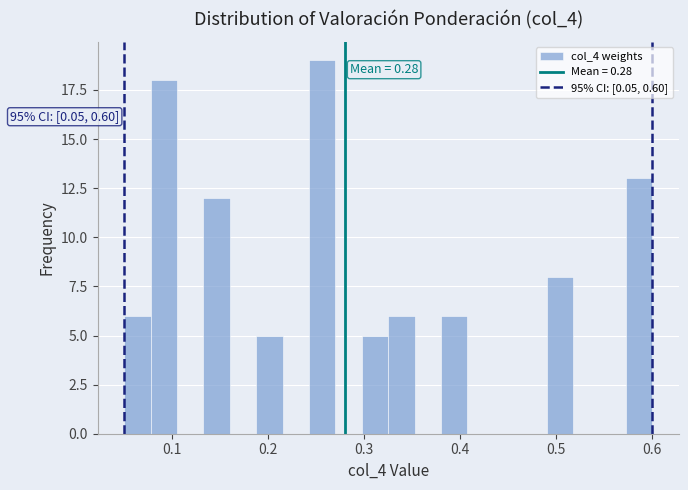

Read against the x-axis, roughly where is the centre of the tallest bar?

0.26